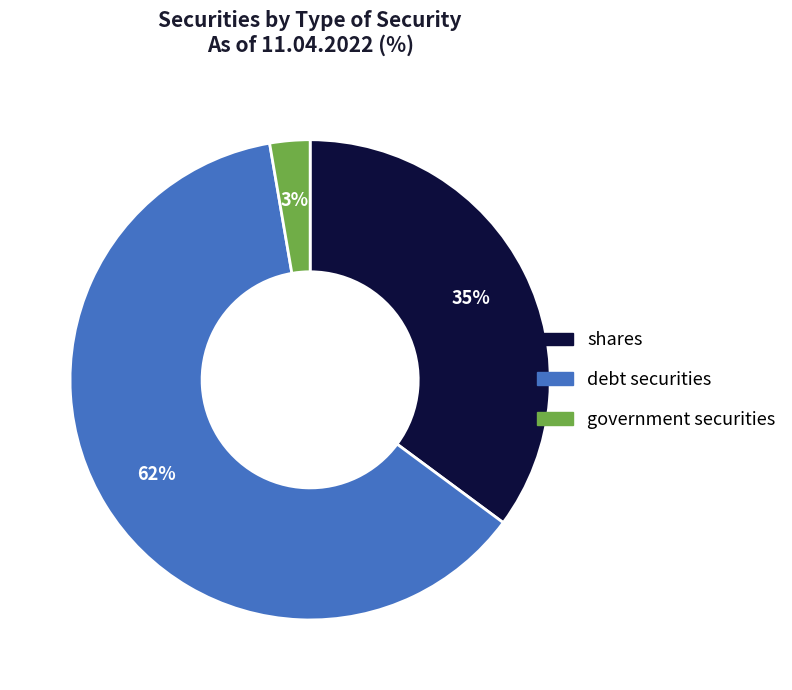

Is there a majority slice in this chart?

Yes